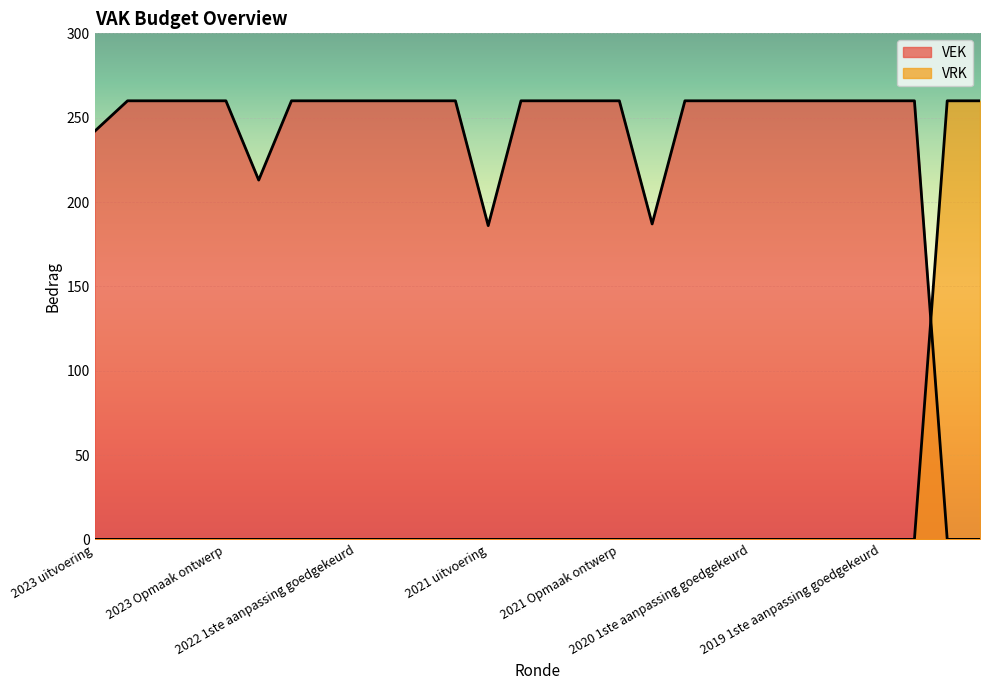

What is the sum of all VRK values?

520